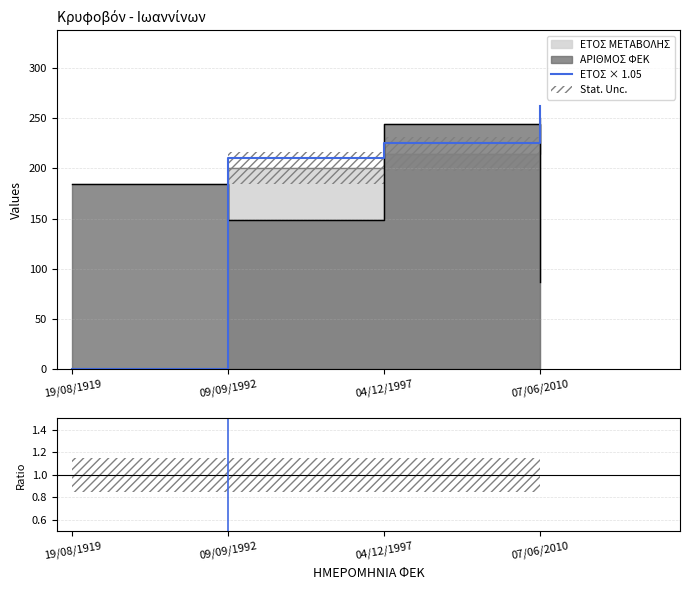

What is the total value across all series at 07/06/2010?

262.5